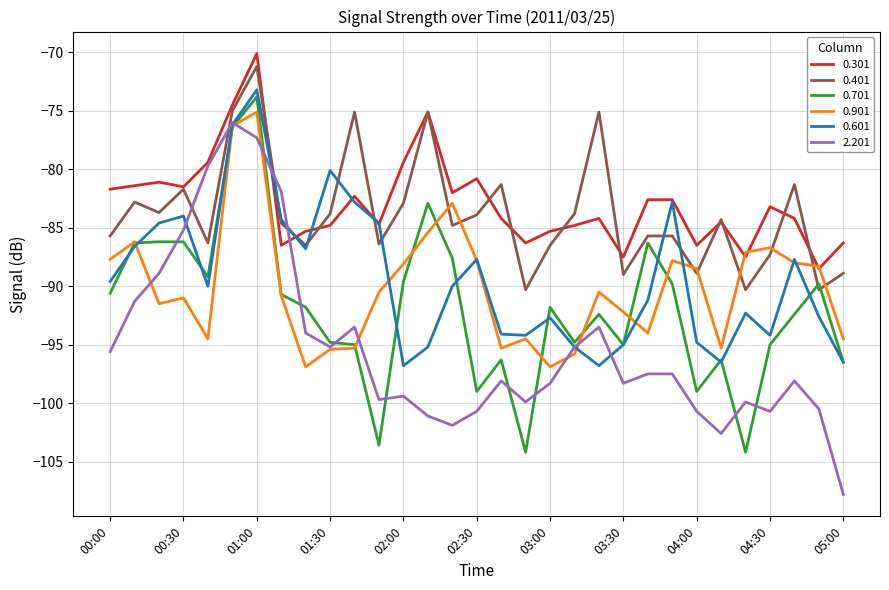

What is the minimum value shown in the chart?

-107.8